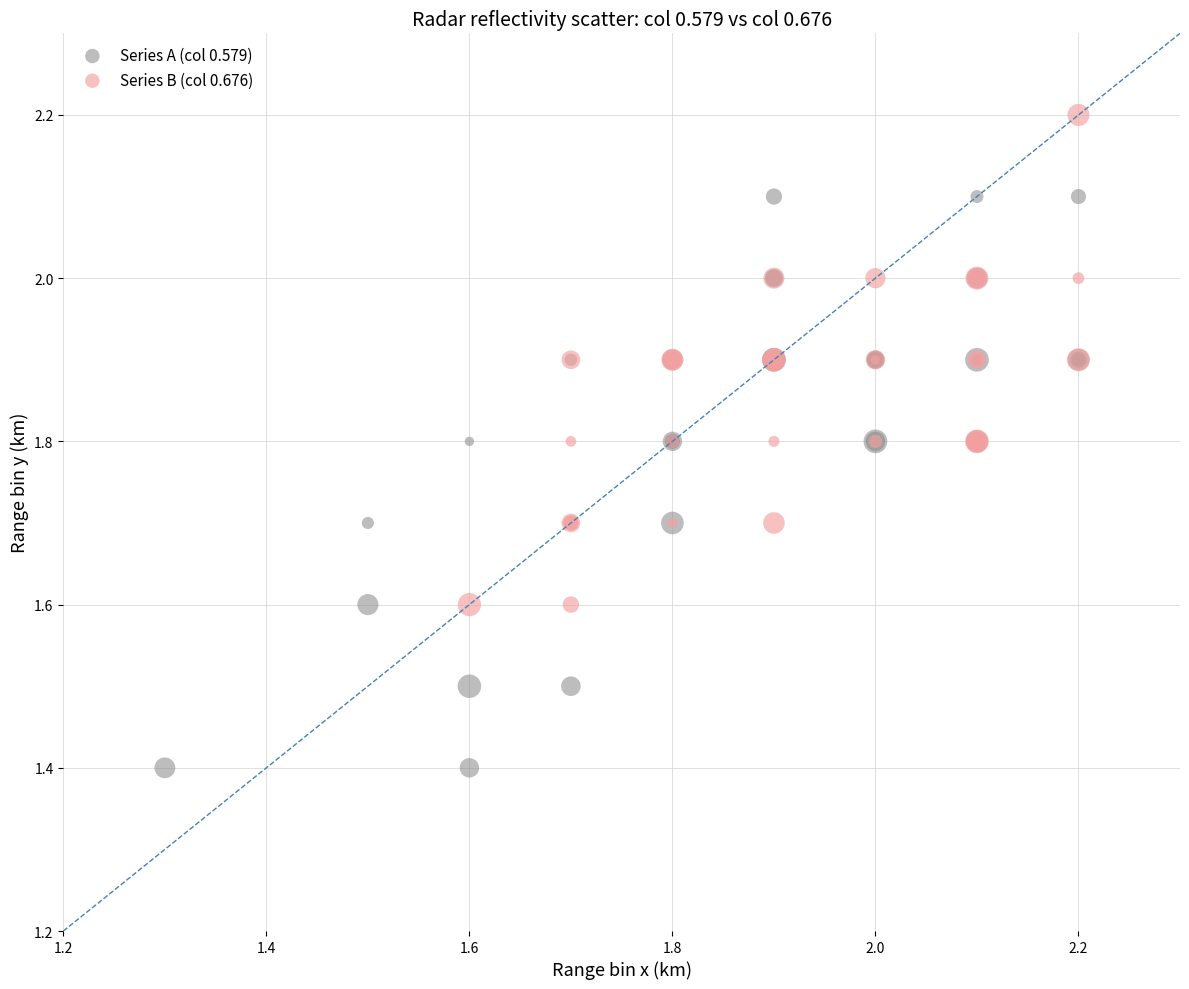

Which series contains the lowest Y value?

Series A (col 0.579)